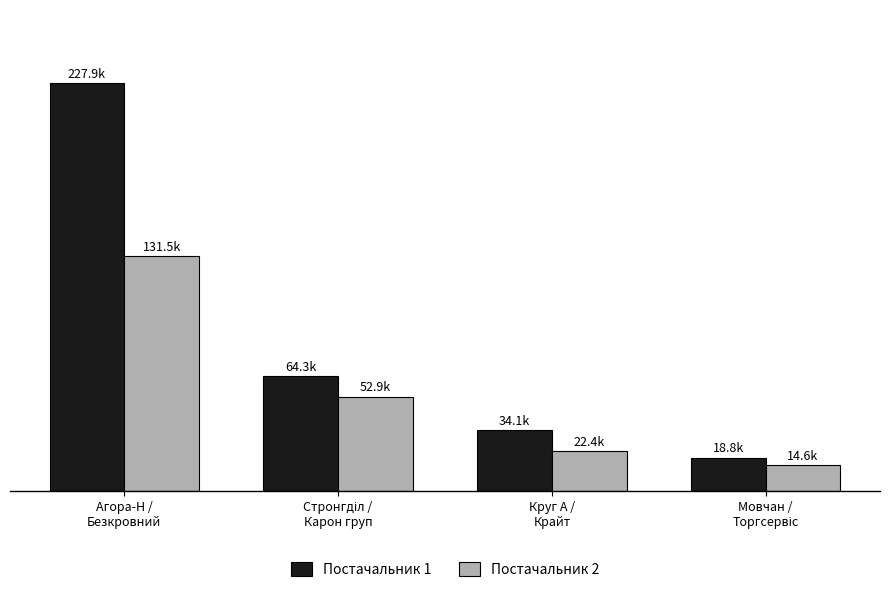

Does the chart contain any negative values?

No